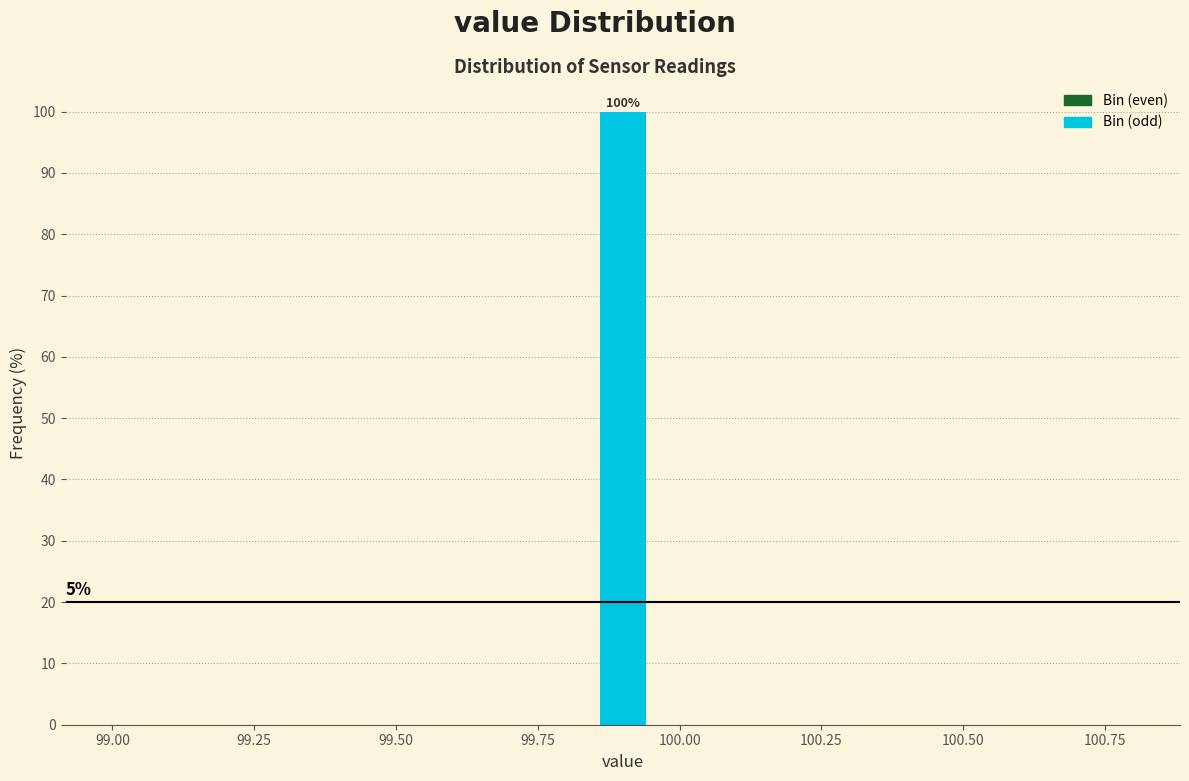

Around what value on the x-axis is the tallest bar? Give the approximate position of its centre, as read against the axis.

99.90